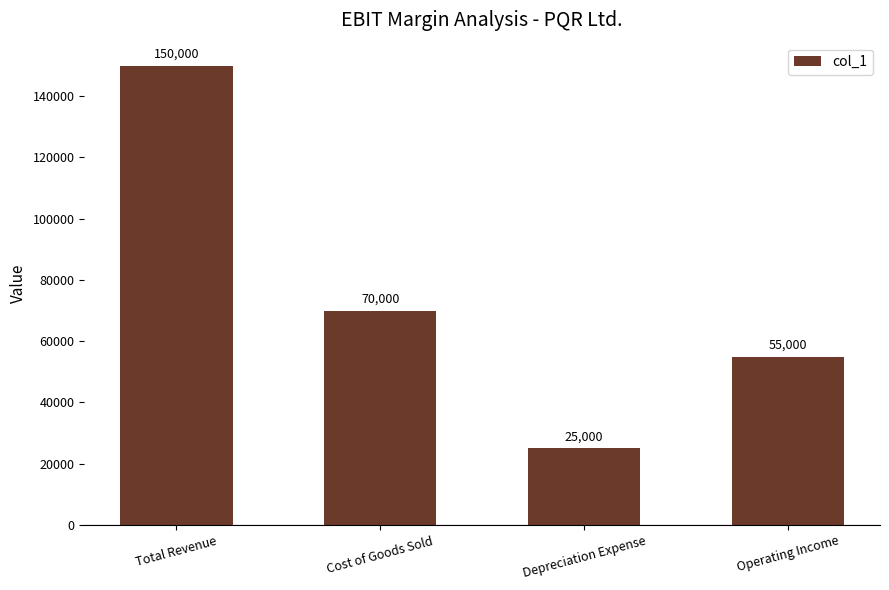

Reading left to right, what are all the values shown in this chart?

150000	70000	25000	55000